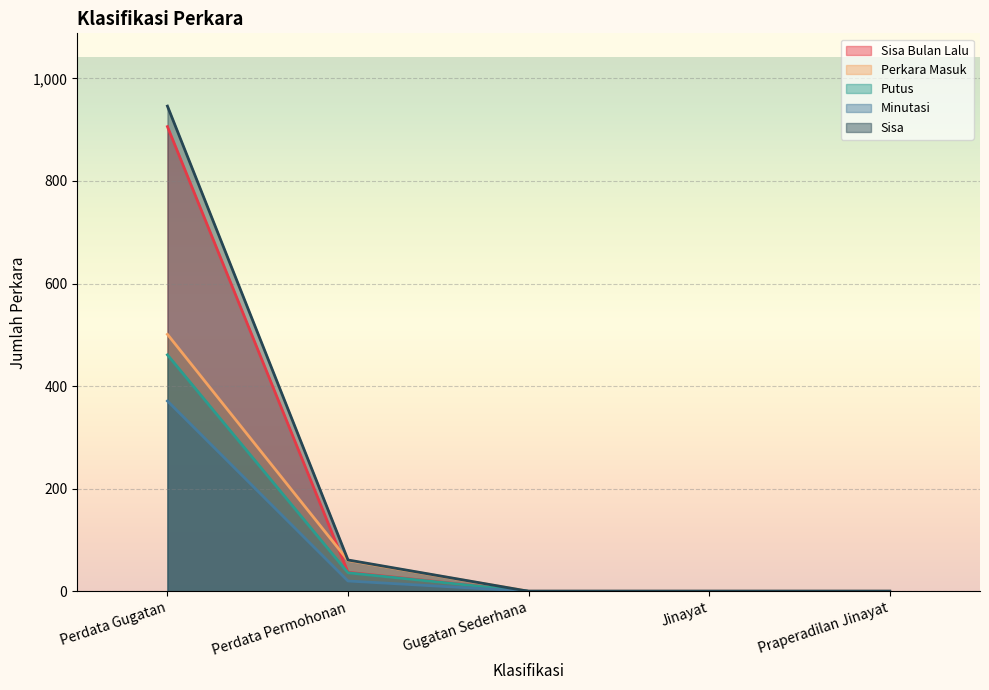

Rank the series at Gugatan Sederhana from highest to lowest value.

Sisa Bulan Lalu, Perkara Masuk, Putus, Minutasi, Sisa